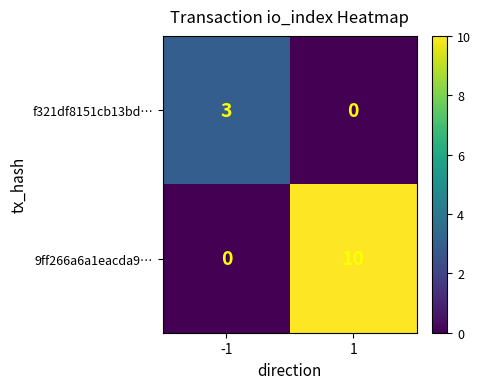

Reading left to right, transcribe all the data shown in this chart.

f321df8151cb13bd…: -1=3	1=0
9ff266a6a1eacda9…: -1=0	1=10